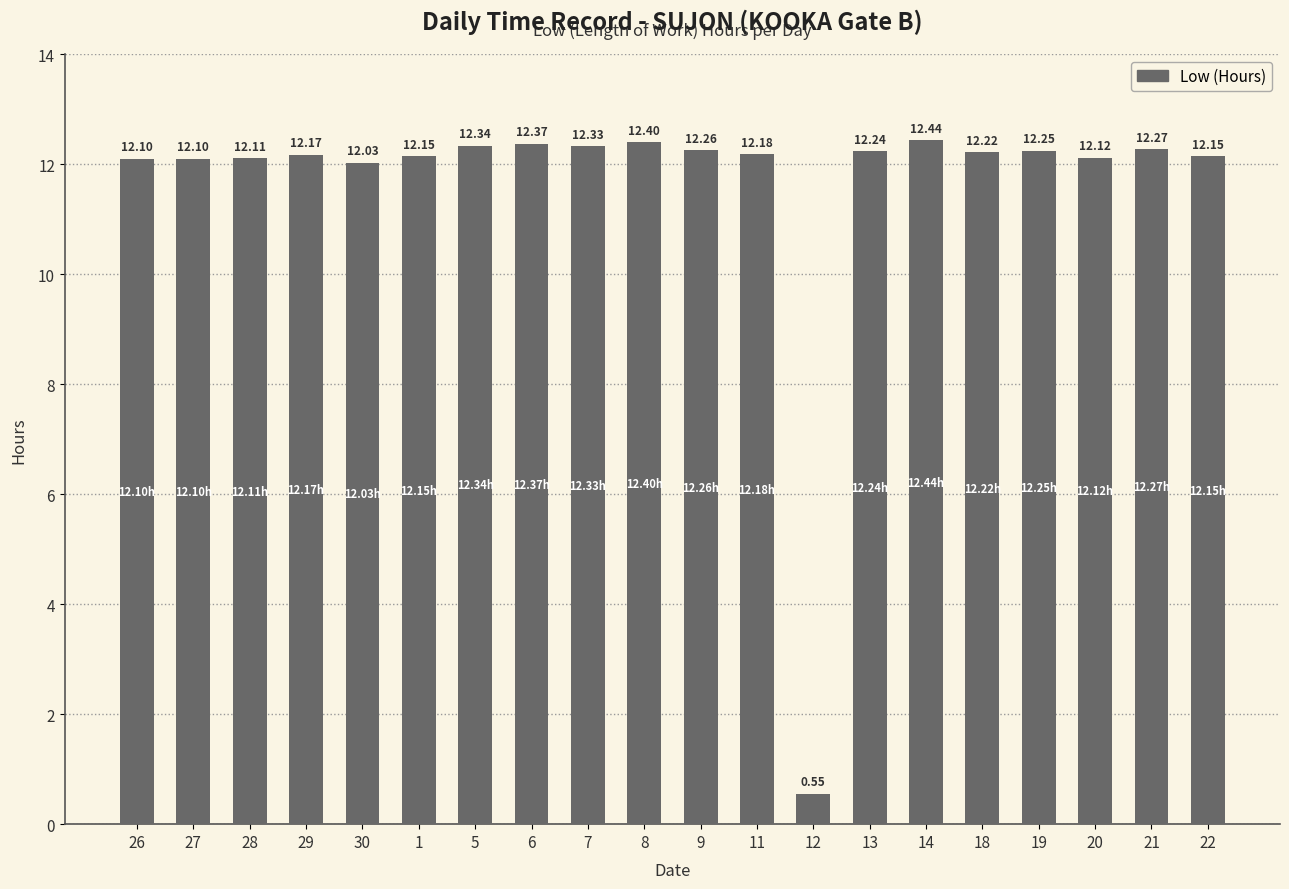

What is the change in value from 7 to 8?

+0.1